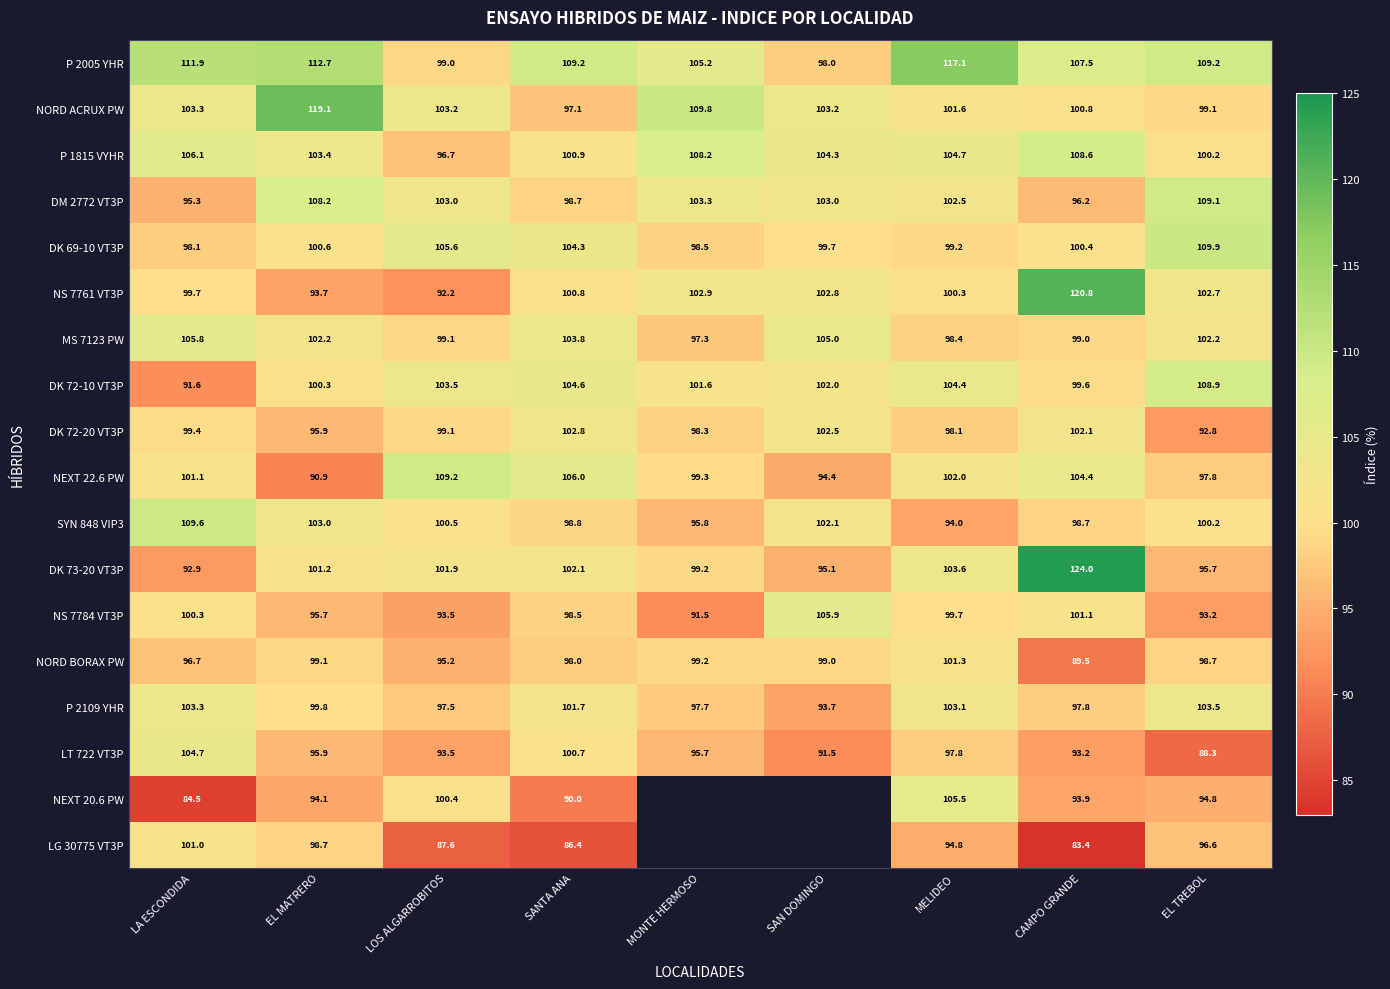

Where is SYN 848 VIP3 nearest to the value 101?

LOS ALGARROBITOS